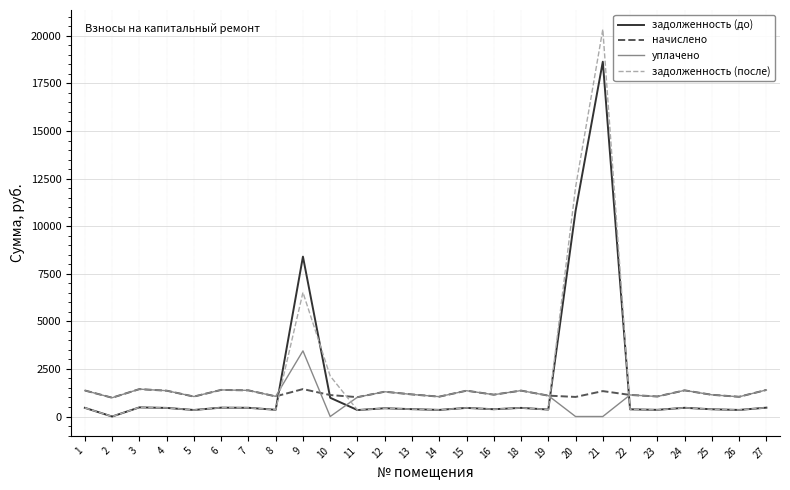

At which category is the sum across all series the highest?

21